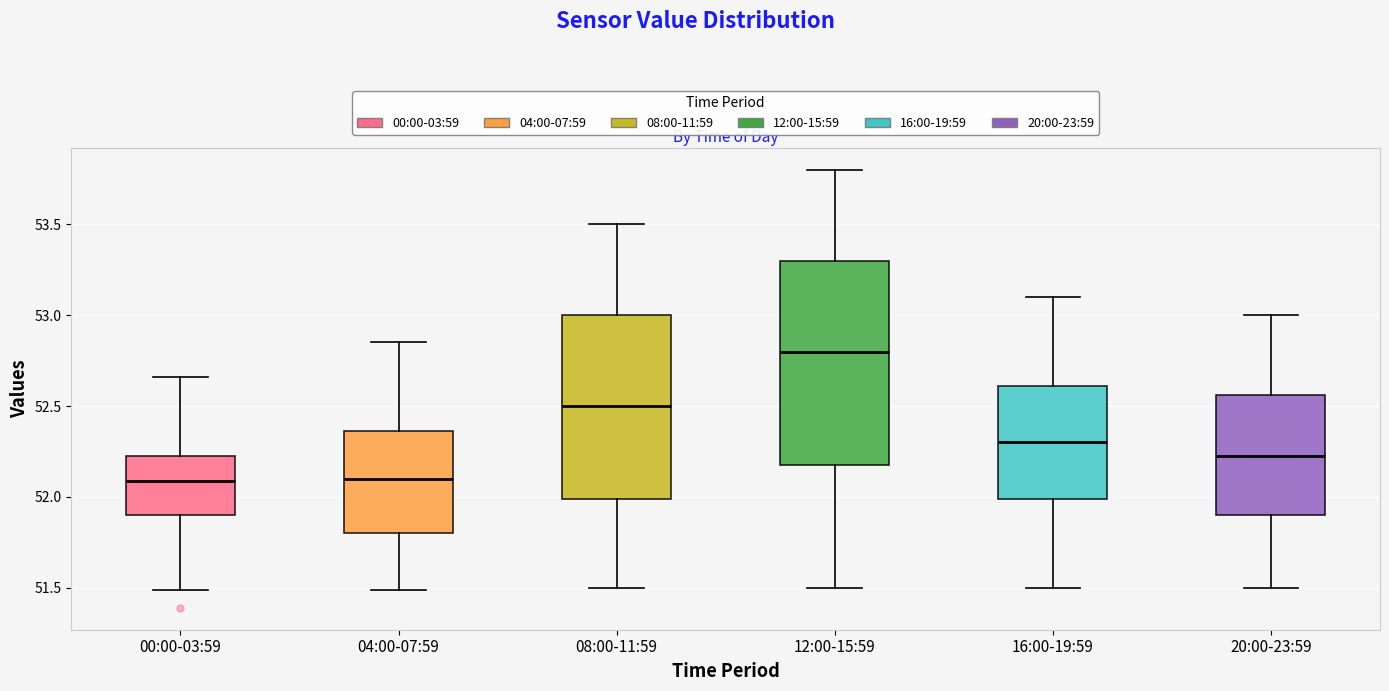

Where does the lower whisker of the box for 04:00-07:59 end on the y-axis? The values are not printed on the chart, so give them approximately, as read against the axis.

51.50